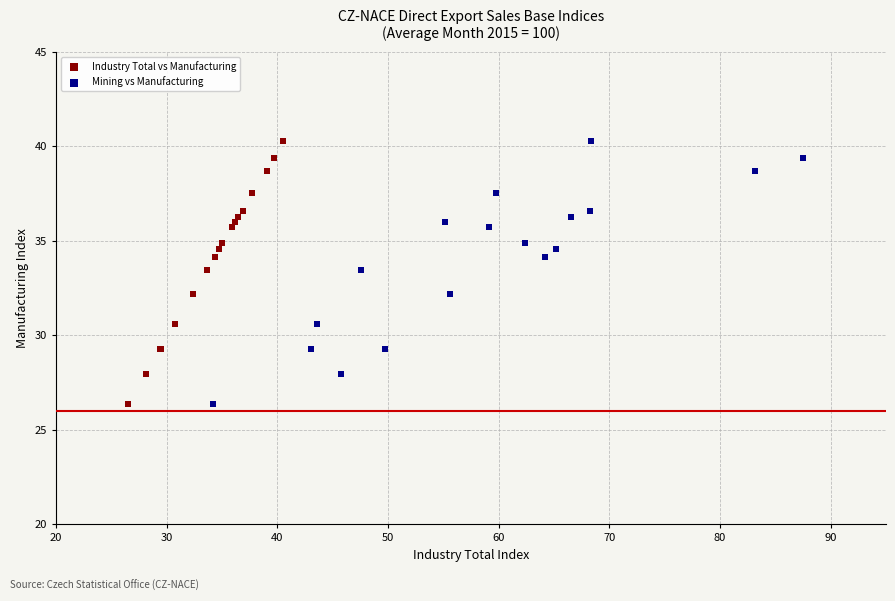

What are all the series names shown in the legend?

Industry Total vs Manufacturing, Mining vs Manufacturing